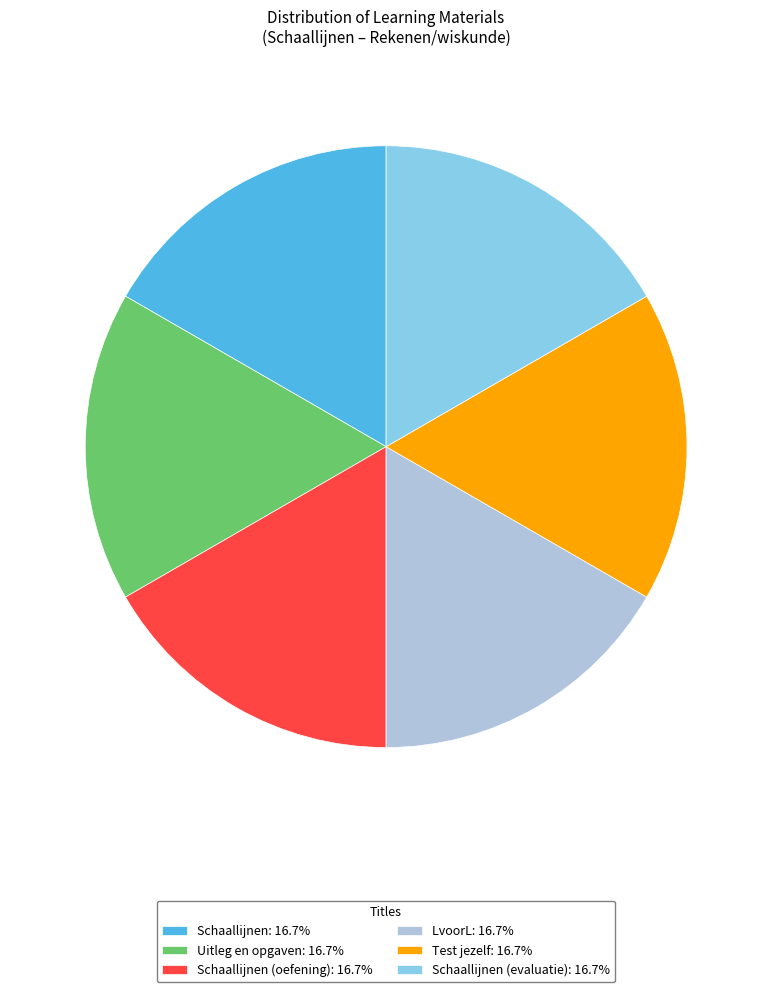

Is the sum of Schaallijnen (oefening): 16.7% and Schaallijnen (evaluatie): 16.7% greater than half?

No